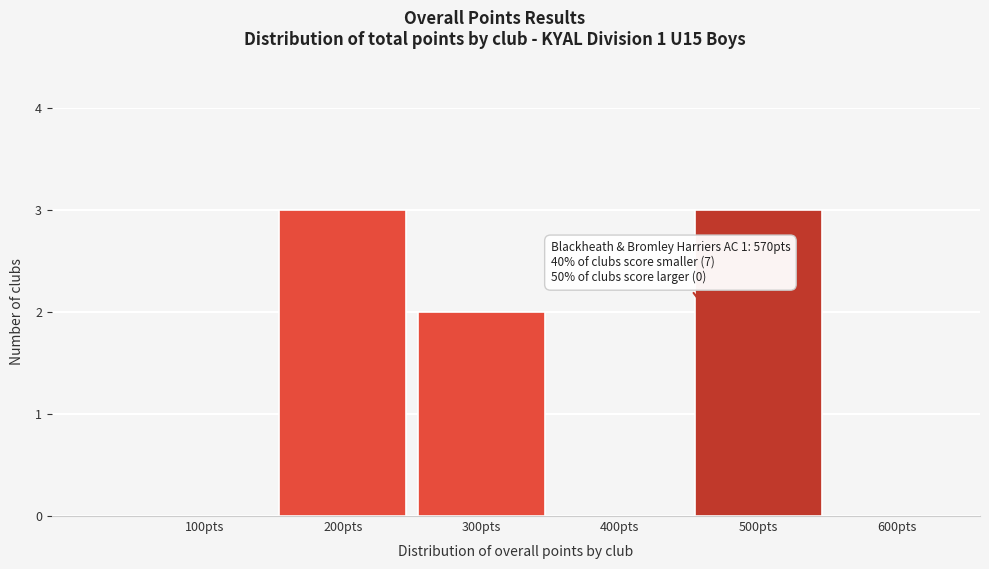

Reading left to right, list all the values displayed in this chart.

100pts=0	200pts=3	300pts=2	400pts=0	500pts=3	600pts=0